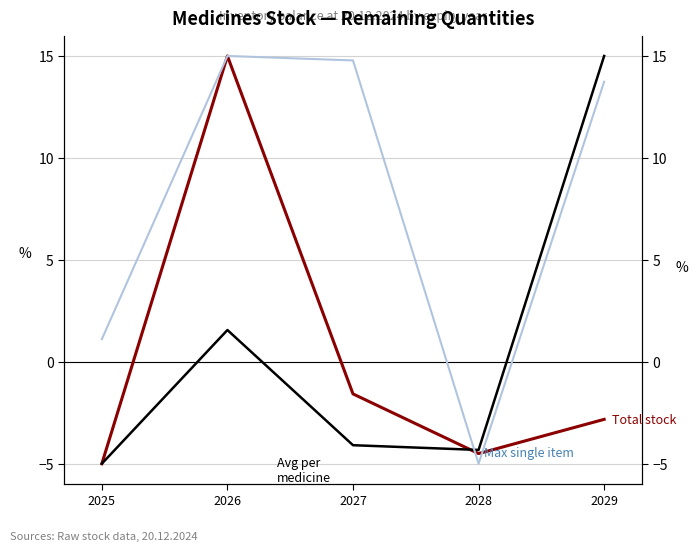

The value of Total stock at 2027 is -1.6. True or false?

True